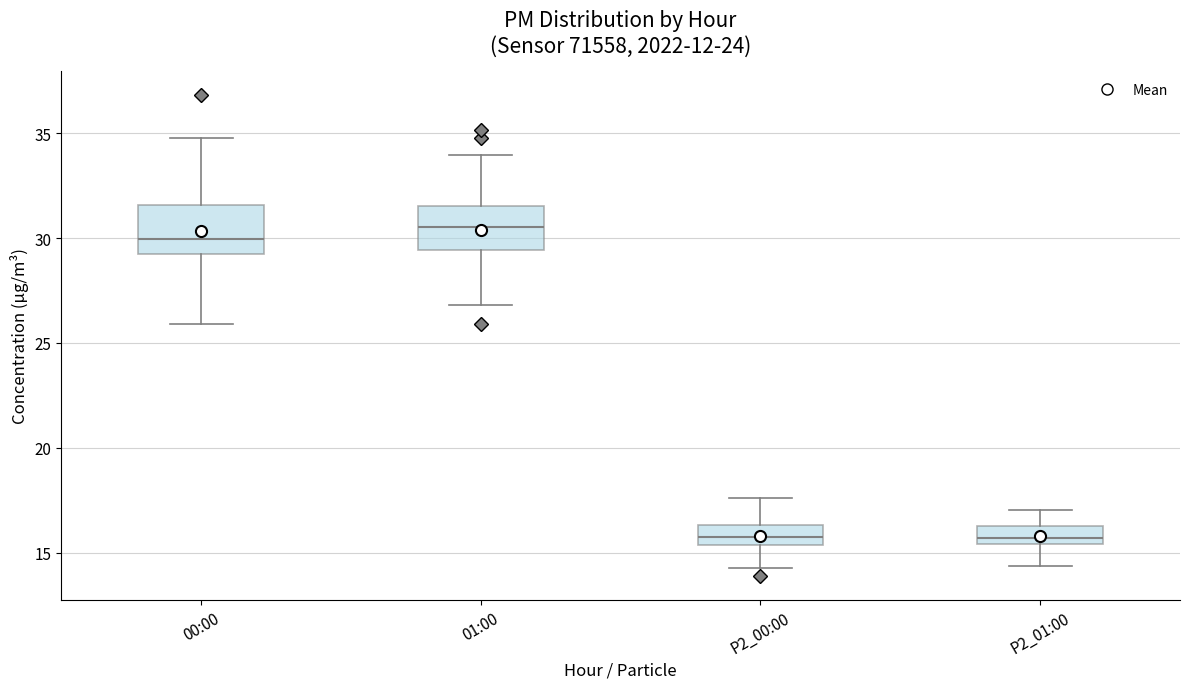

Where is the upper edge of the box for 01:00 on the y-axis? The values are not printed on the chart, so give them approximately, as read against the axis.

31.5